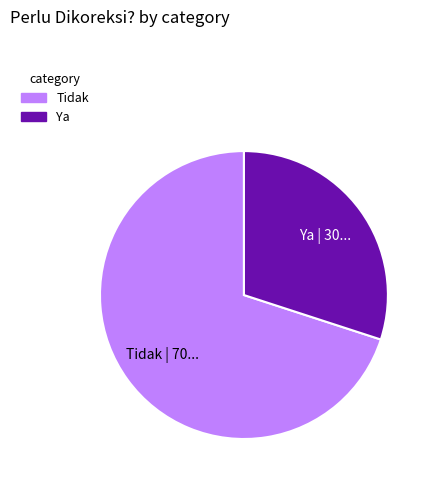

Approximately how many times larger is the value at Tidak compared to Ya?

2.3